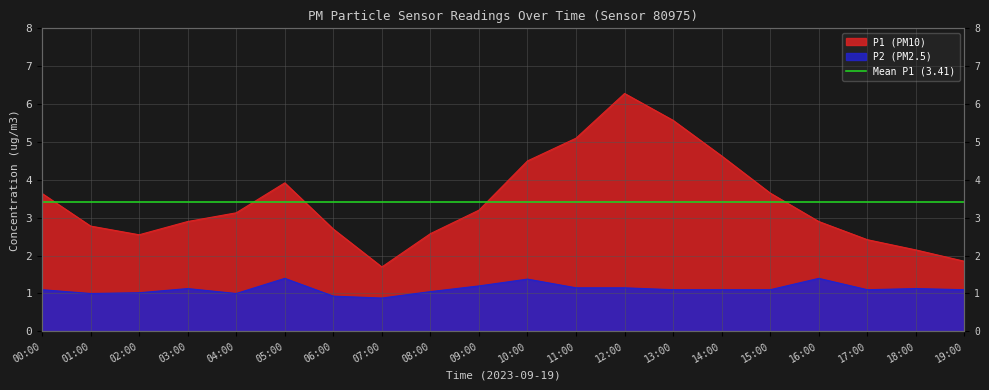

List the labels in order of P1 value, largest first.

12:00, 13:00, 11:00, 14:00, 10:00, 05:00, 15:00, 00:00, 09:00, 04:00, 03:00, 16:00, 01:00, 06:00, 08:00, 02:00, 17:00, 18:00, 19:00, 07:00